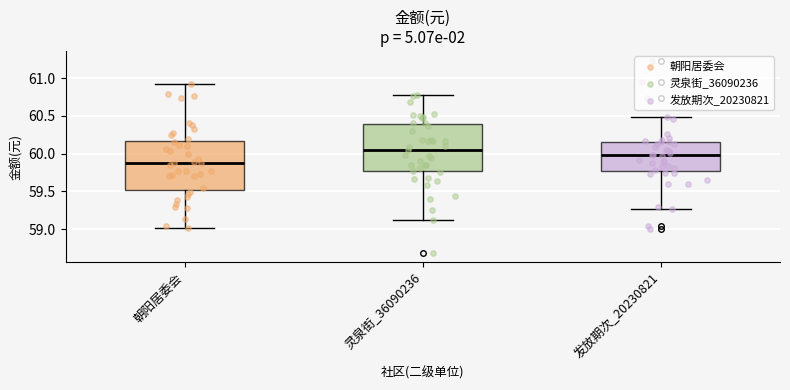

Reading left to right, transcribe this box plot: for each box, give where its median line is, the range the box spans, and where its two whiskers end, as read against the y-axis. The values are not printed on the chart, so give them approximately, as read against the axis.

朝阳居委会: median 59.90, box 59.50 to 60.15, whiskers 59.00 to 60.95
灵泉街_36090236: median 60.05, box 59.75 to 60.40, whiskers 59.10 to 60.80
发放期次_20230821: median 60.00, box 59.75 to 60.15, whiskers 59.25 to 60.50